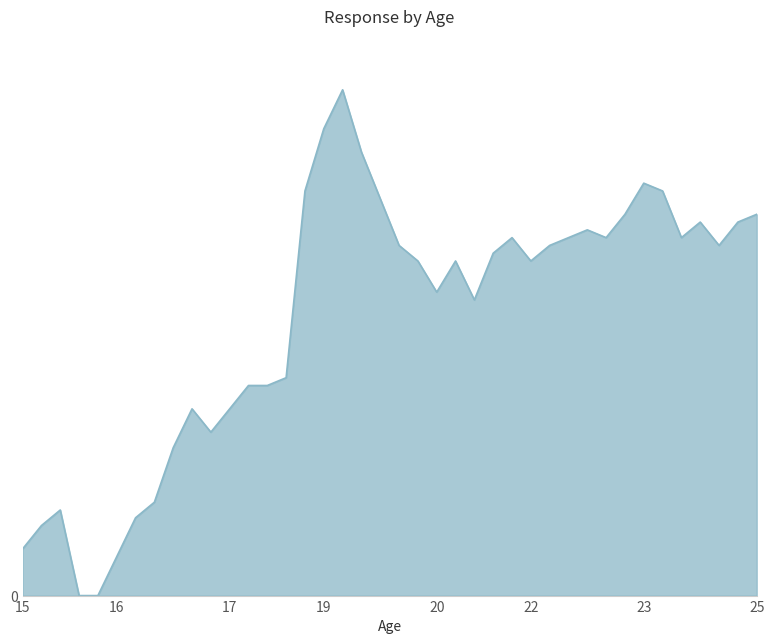

Does the chart have visible grid lines?

No